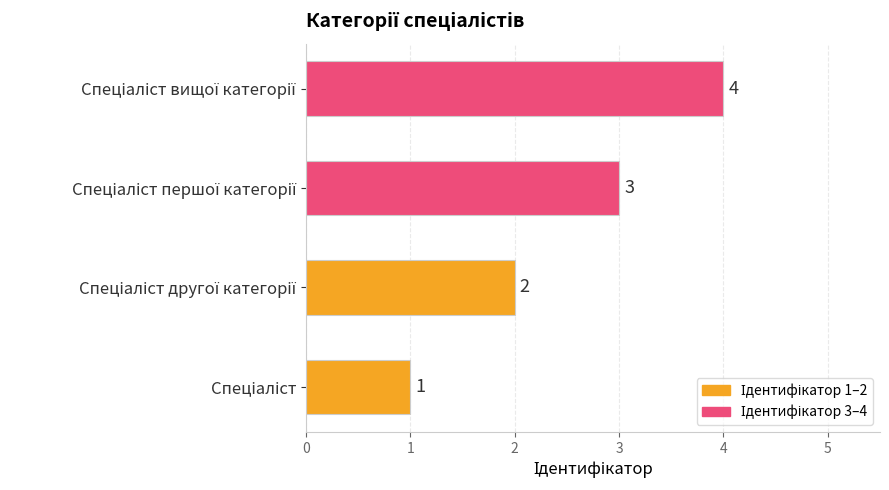

What is the minimum value shown in the chart?

1